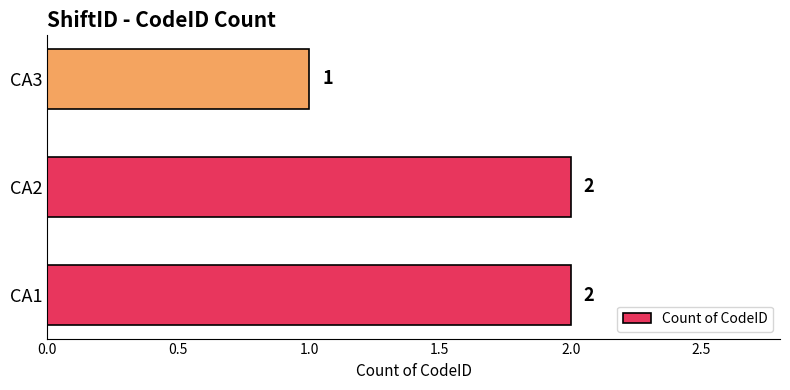

Does the chart contain stacked bars?

No